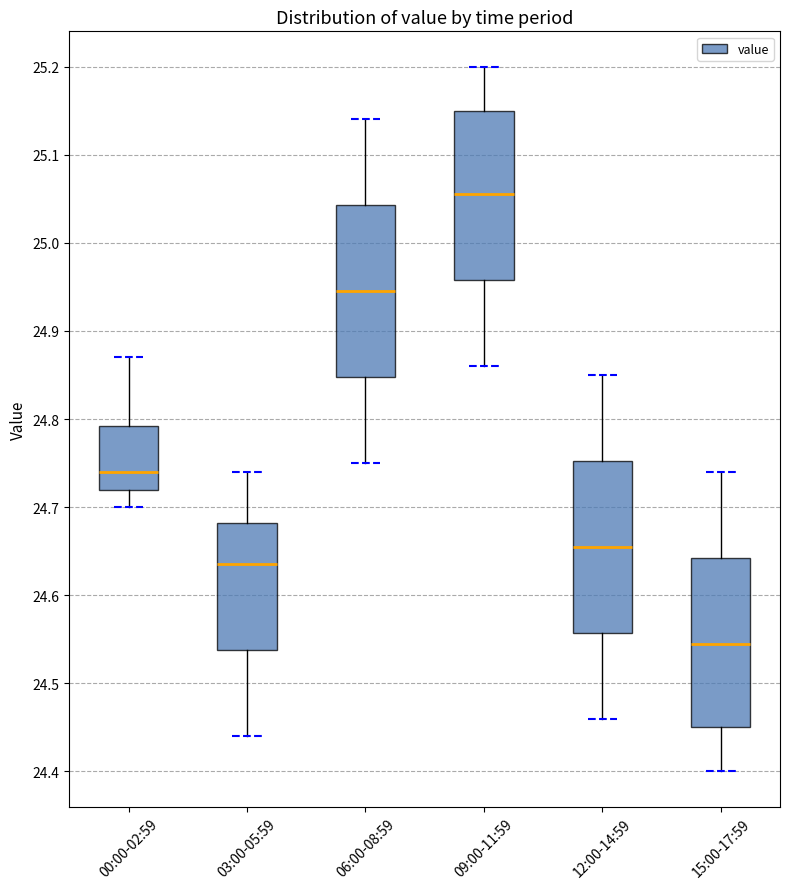

Which box's median line is the highest?

09:00-11:59